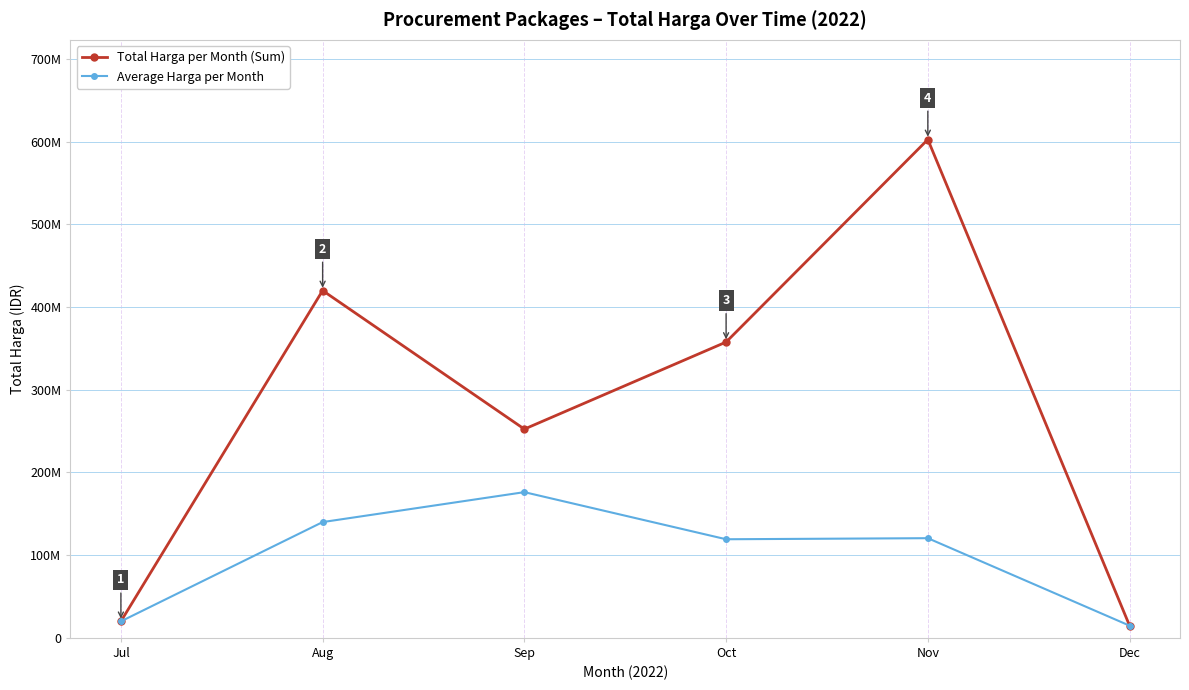

What are all the series names shown in the legend?

Total Harga per Month (Sum), Average Harga per Month